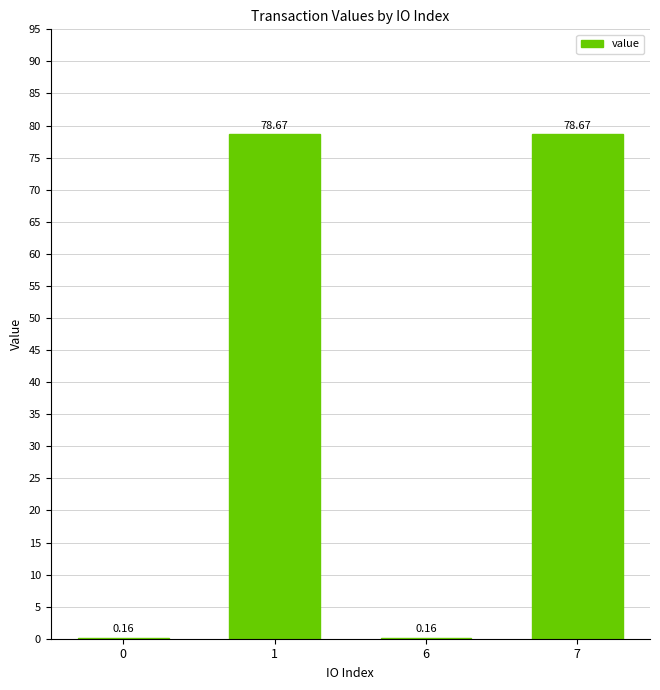

What is the sum of the values at 0 and 1?

78.8